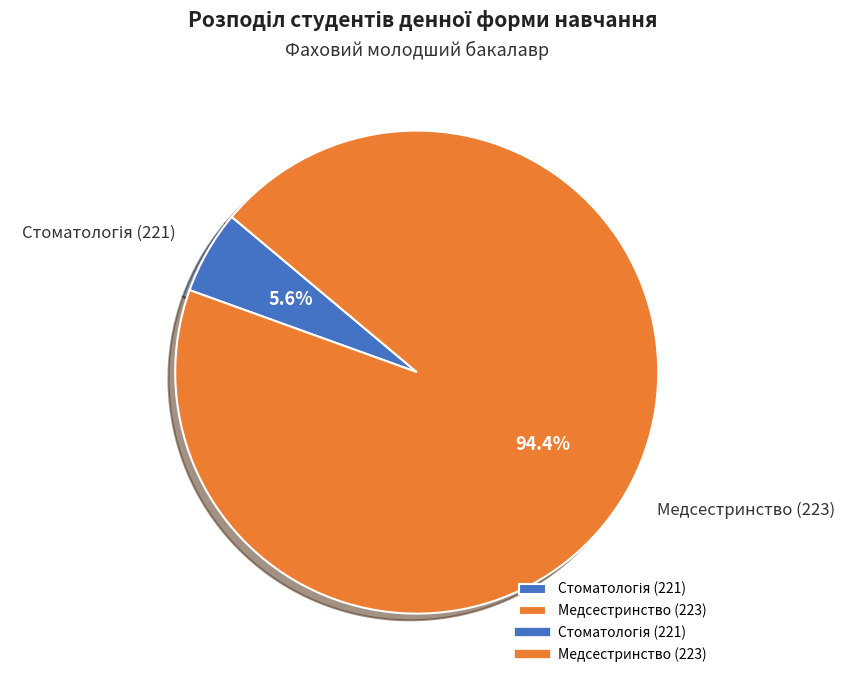

Does any single category account for the majority?

Yes